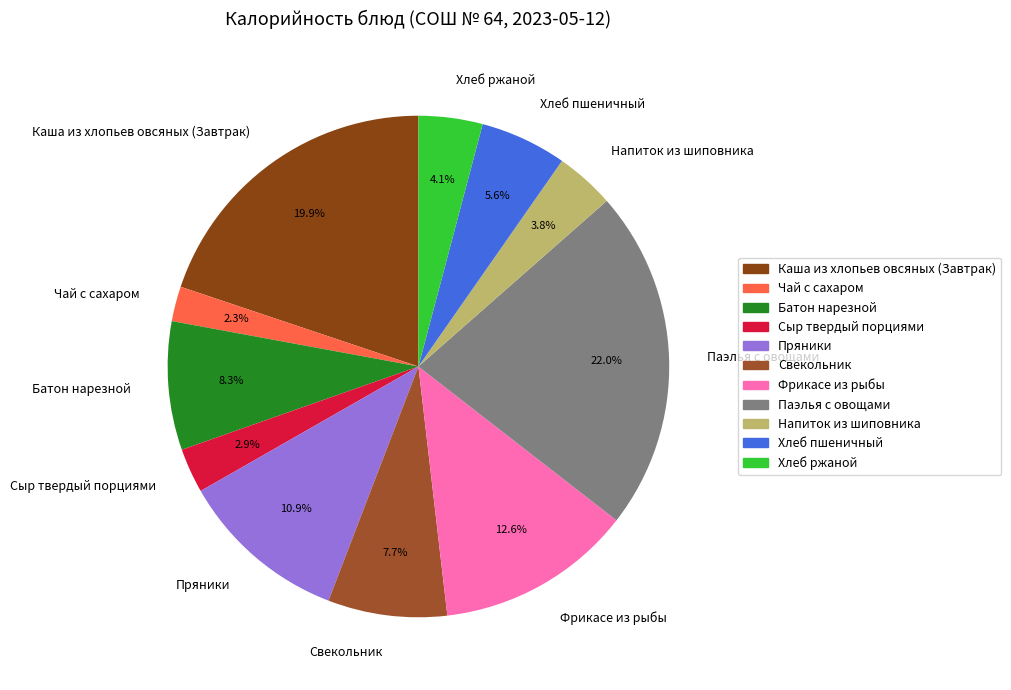

Does any single category account for the majority?

No